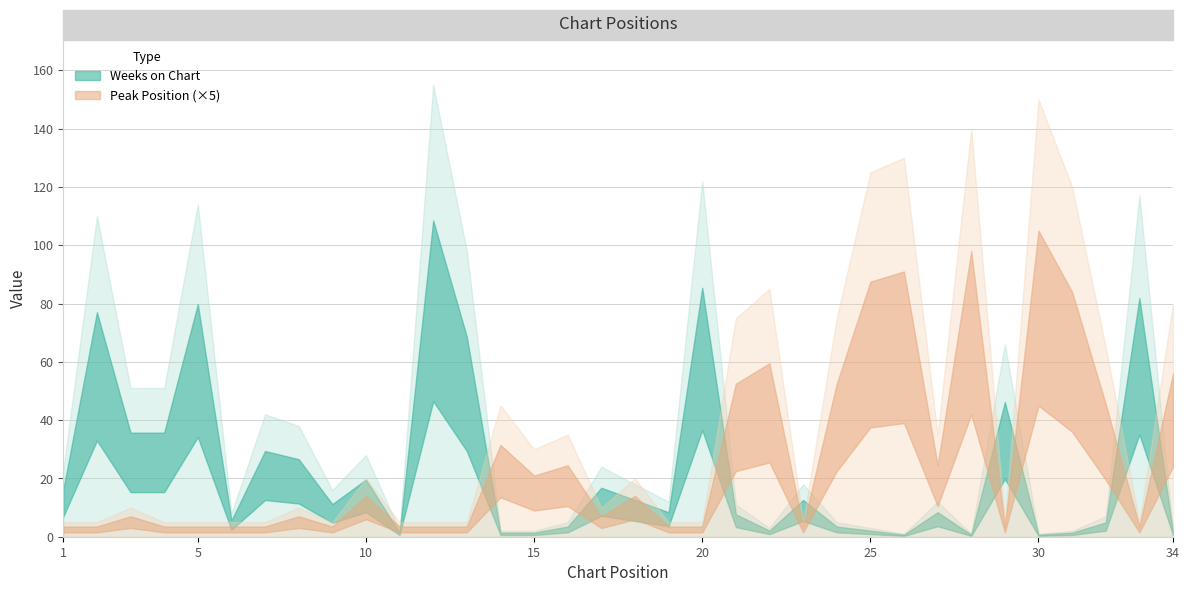

Rank the categories by Weeks on Chart value from highest to lowest.

12, 20, 33, 5, 2, 13, 29, 3, 4, 7, 8, 10, 17, 1, 18, 23, 9, 19, 27, 21, 6, 32, 16, 24, 22, 25, 11, 14, 15, 31, 34, 26, 28, 30